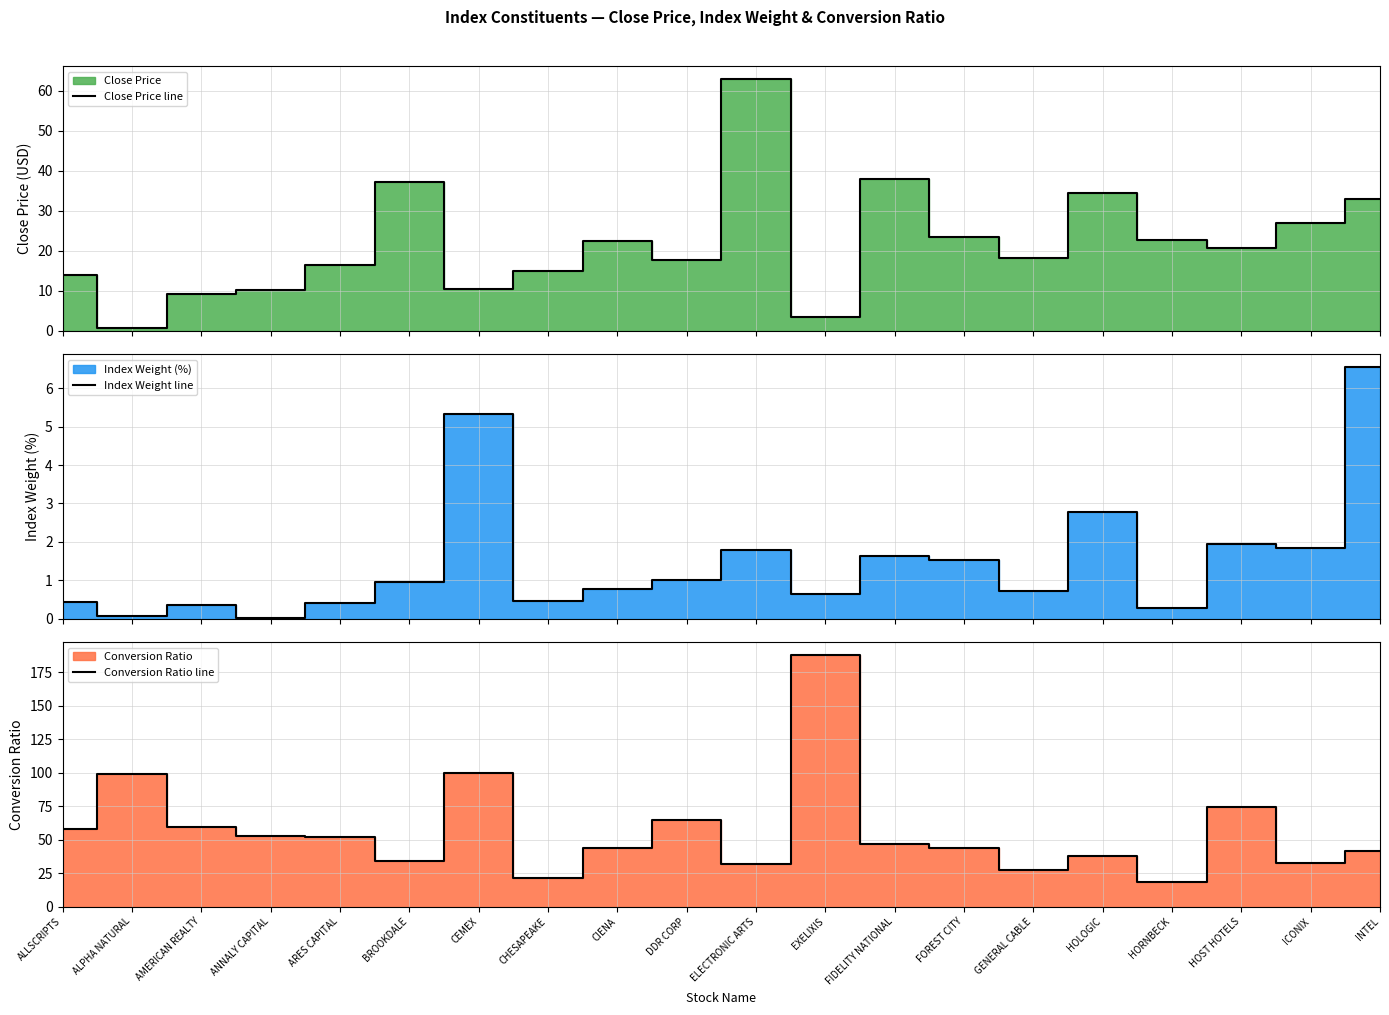

Reading left to right, what are all the values shown in this chart?

Close Price line: 14.0	0.8	9.1	10.2	16.5	37.1	10.5	15.0	22.5	17.6	62.9	3.4	38.0	23.4	18.3	34.4	22.7	20.6	26.9	33.0
Index Weight line: 0.4	0.1	0.3	0.0	0.4	0.9	5.3	0.5	0.8	1.0	1.8	0.7	1.6	1.5	0.7	2.8	0.3	1.9	1.8	6.6
Conversion Ratio line: 58.2	99.1	59.8	52.8	51.9	34.1	99.7	21.3	43.6	64.8	31.5	188.2	46.4	44.0	27.5	37.7	18.6	74.7	32.5	41.5